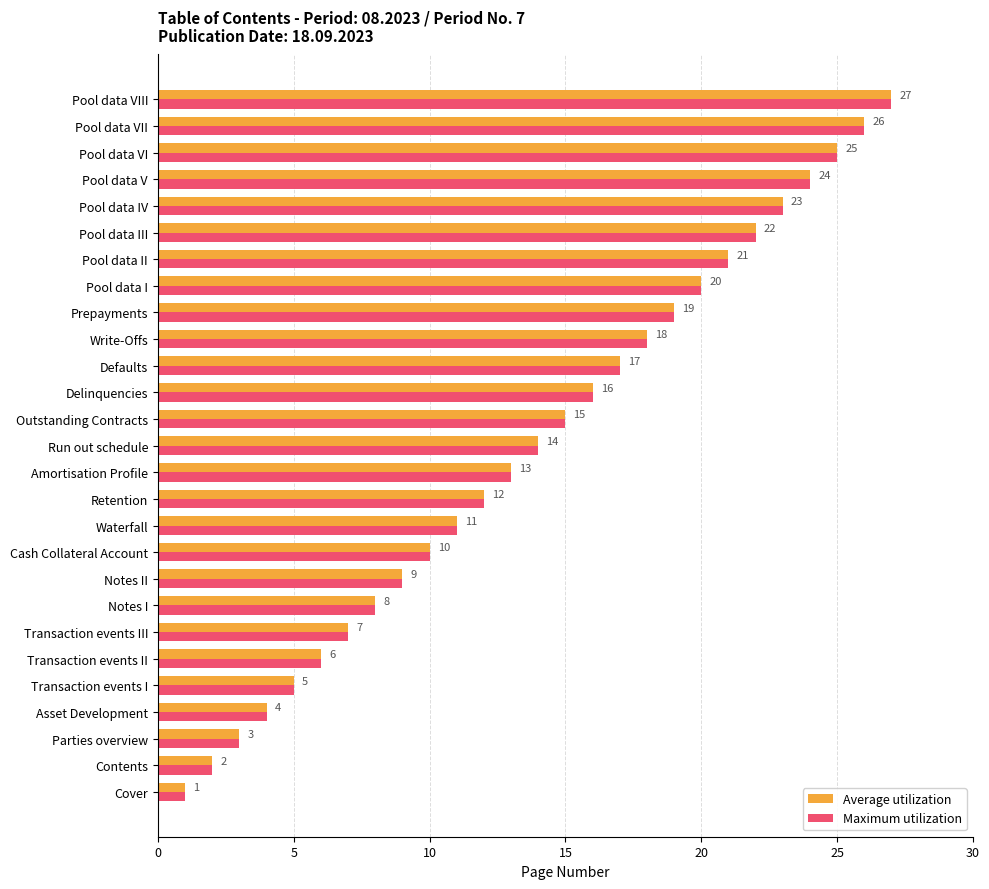

True or false: Average utilization has a value of 10 at Cash Collateral Account.

True